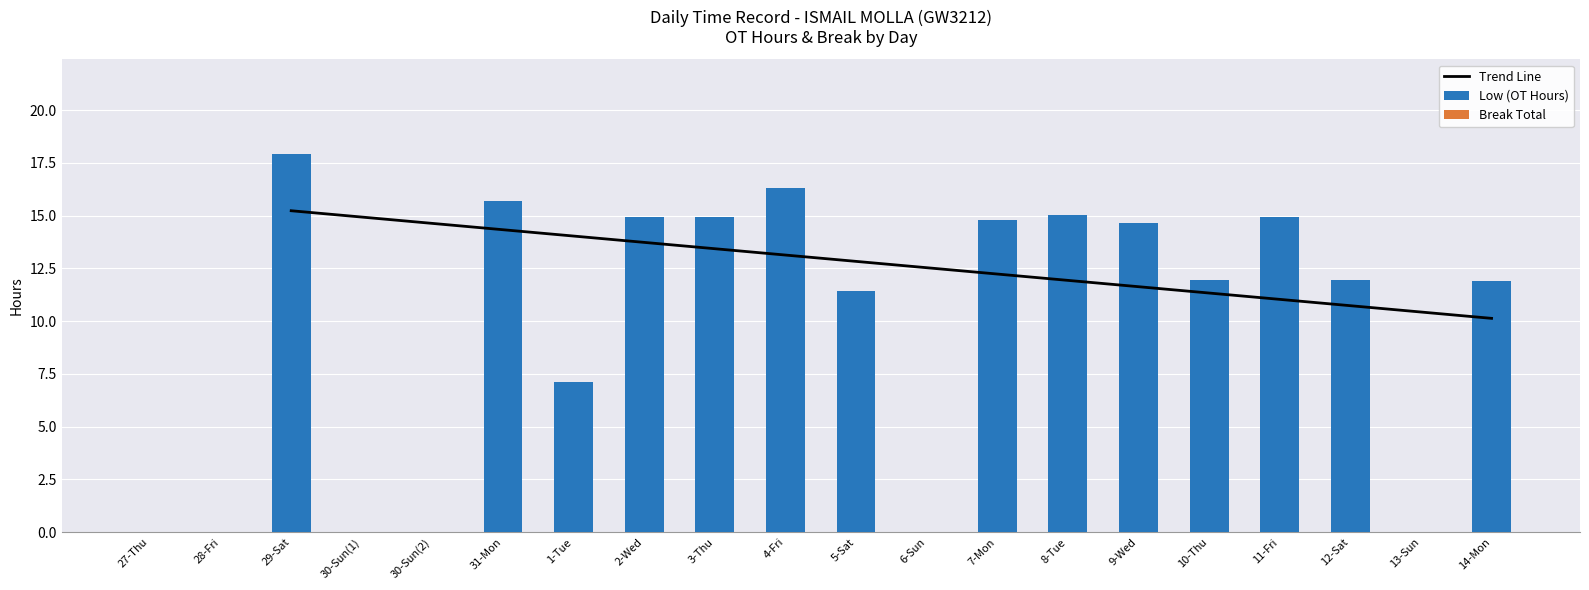

What is the sum of the values at 3-Thu and 10-Thu?

26.9